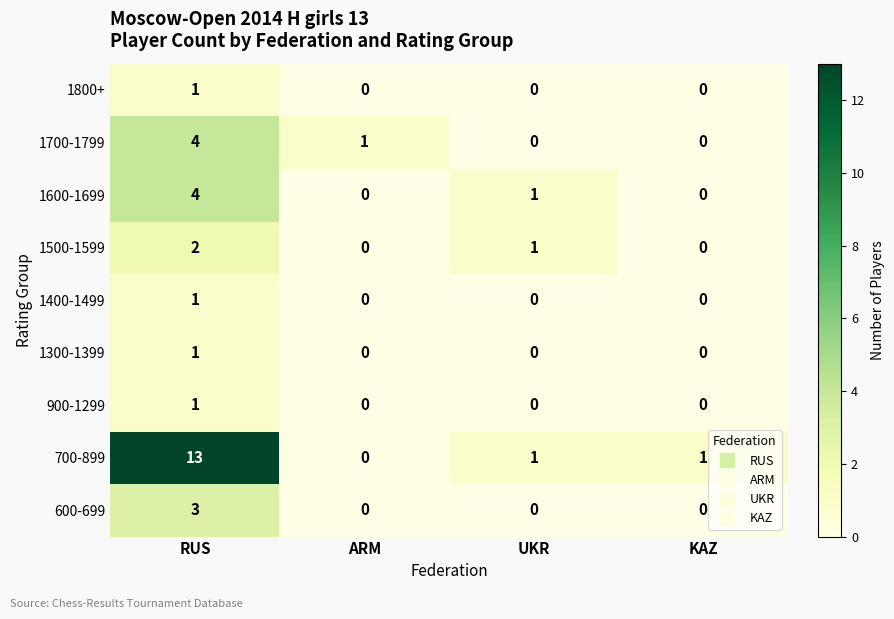

What is the sum of all 1600-1699 values?

5